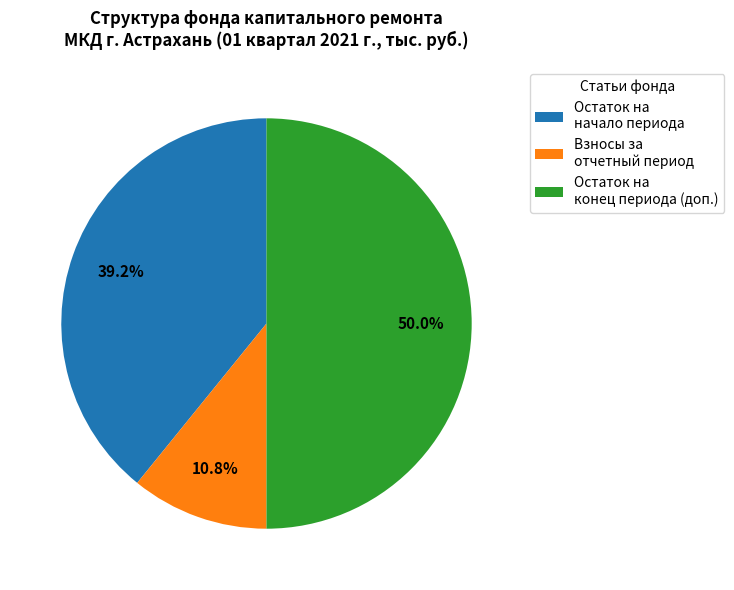

Between Остаток на конец периода (доп.) and Остаток на начало периода, which is larger?

Остаток на конец периода (доп.)